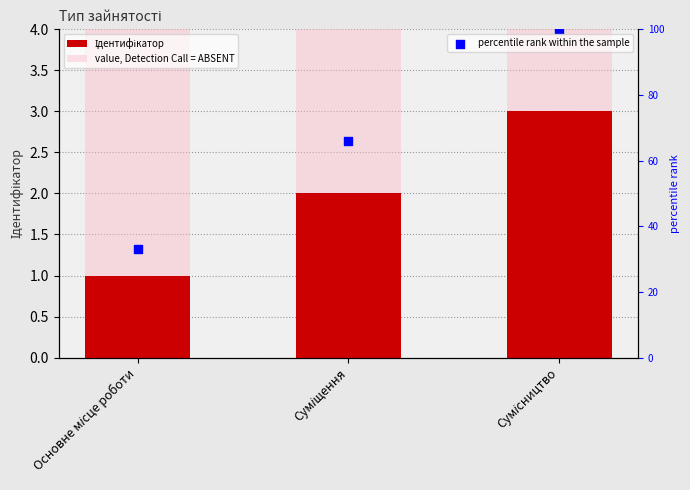

Which series has the largest Y range (max minus min)?

percentile rank within the sample